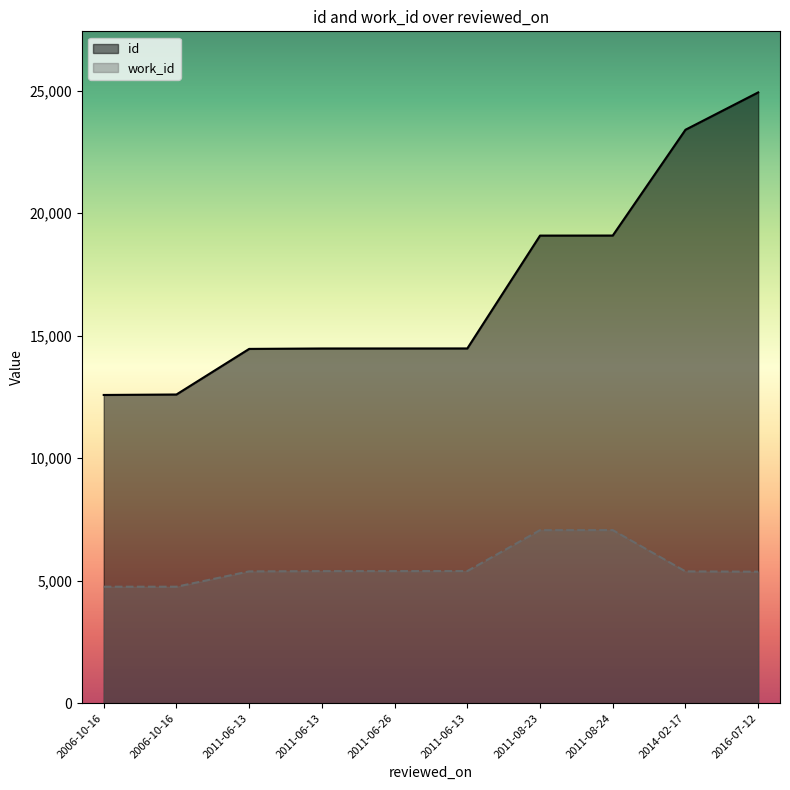

True or false: id has more than 1 interior local peaks.

False